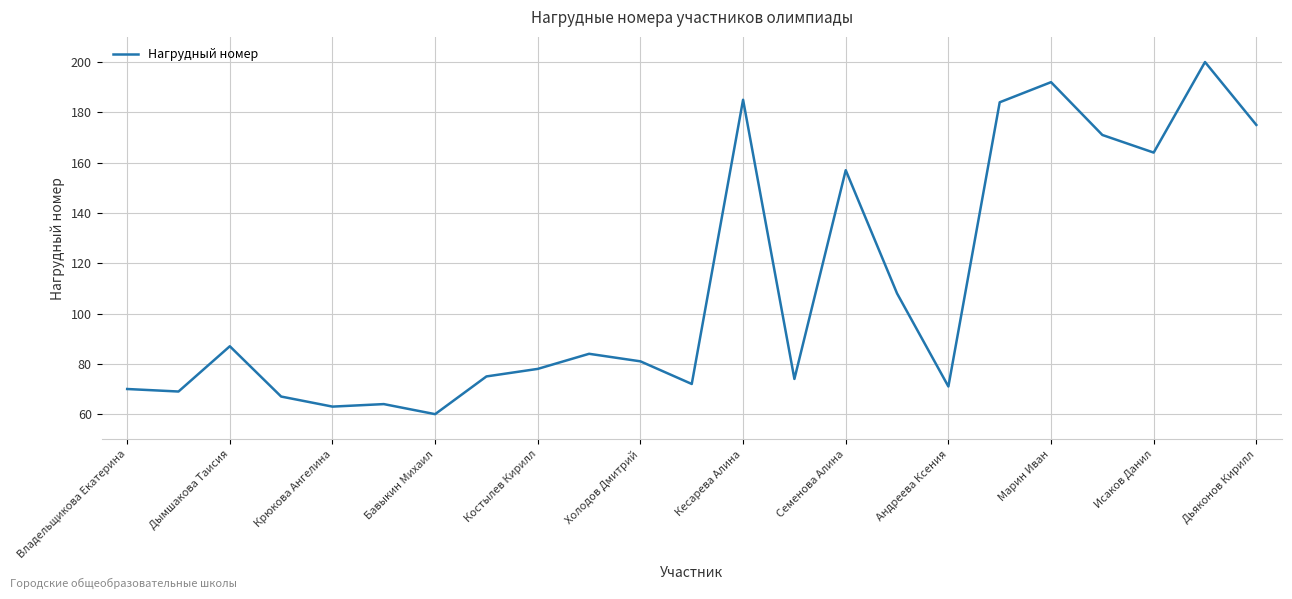

Reading left to right, list all the values displayed in this chart.

70	69	87	67	63	64	60	75	78	84	81	72	185	74	157	108	71	184	192	171	164	200	175